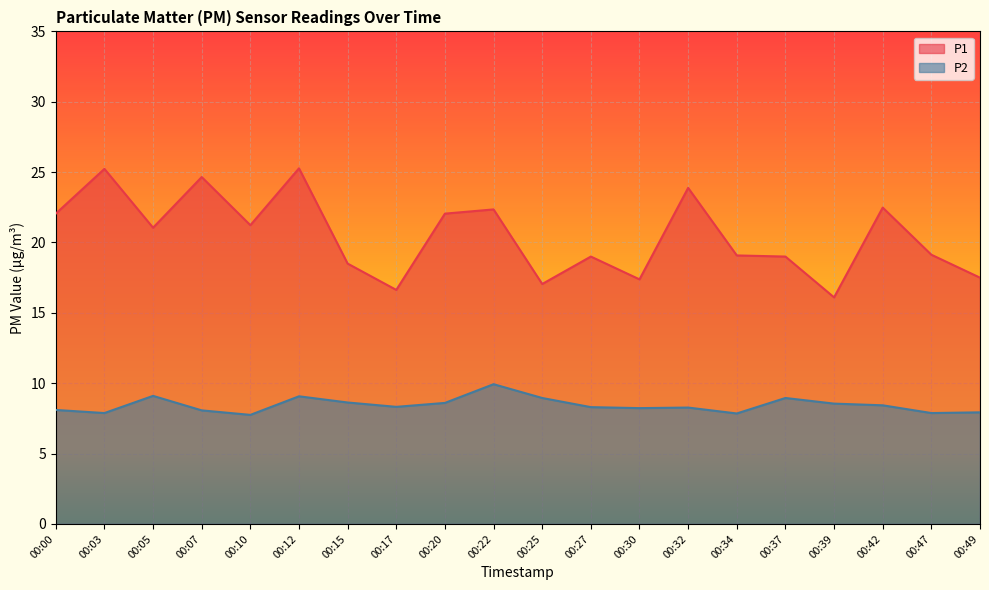

Which label corresponds to the largest value in the chart?

00:12